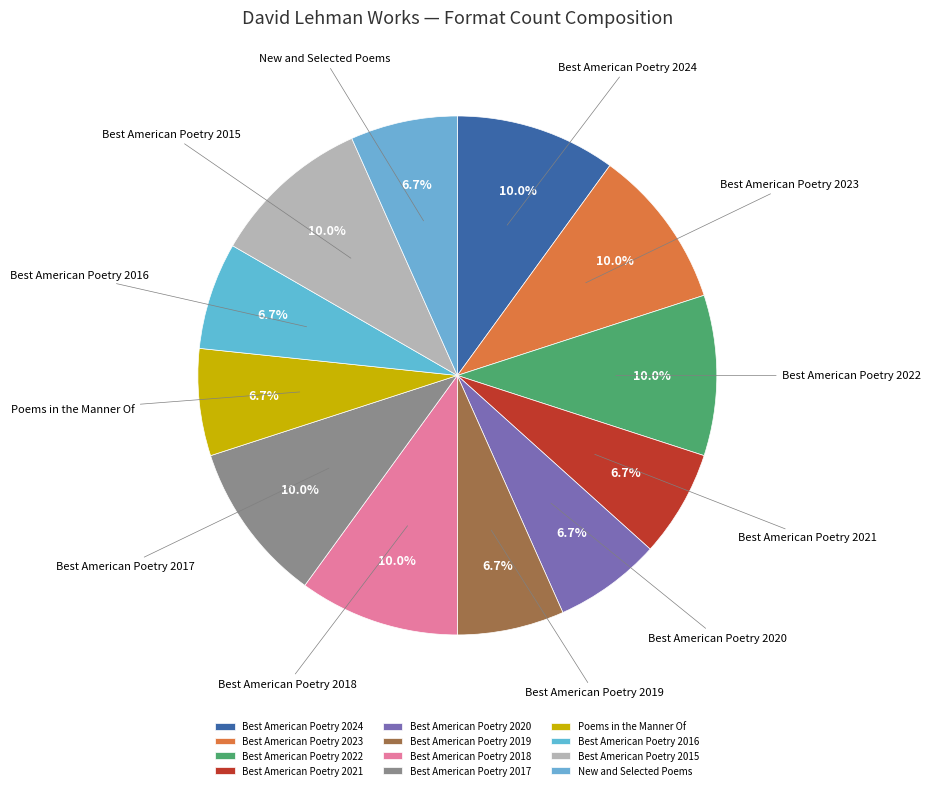

Combined, what portion of the pie is Best American Poetry 2024 and Best American Poetry 2022?

20.0%